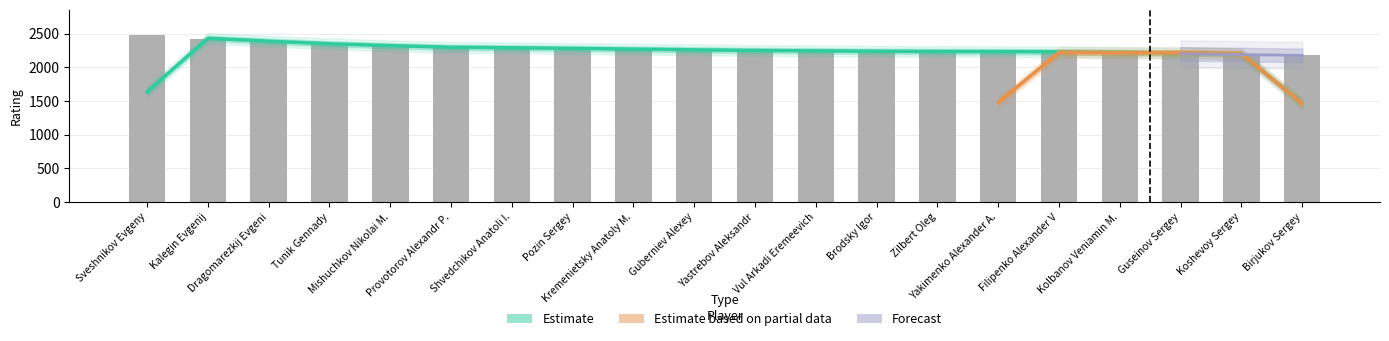

What is the maximum value shown in the chart?

2484